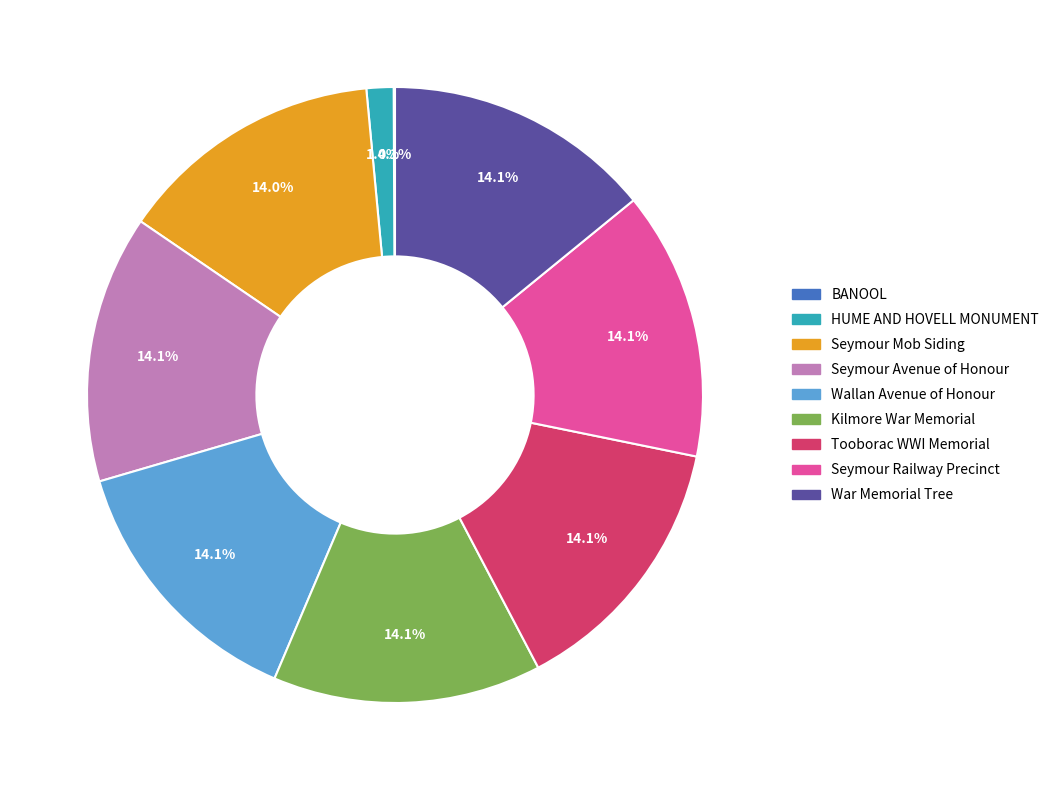

Which has a higher value, Seymour Mob Siding or HUME AND HOVELL MONUMENT?

Seymour Mob Siding